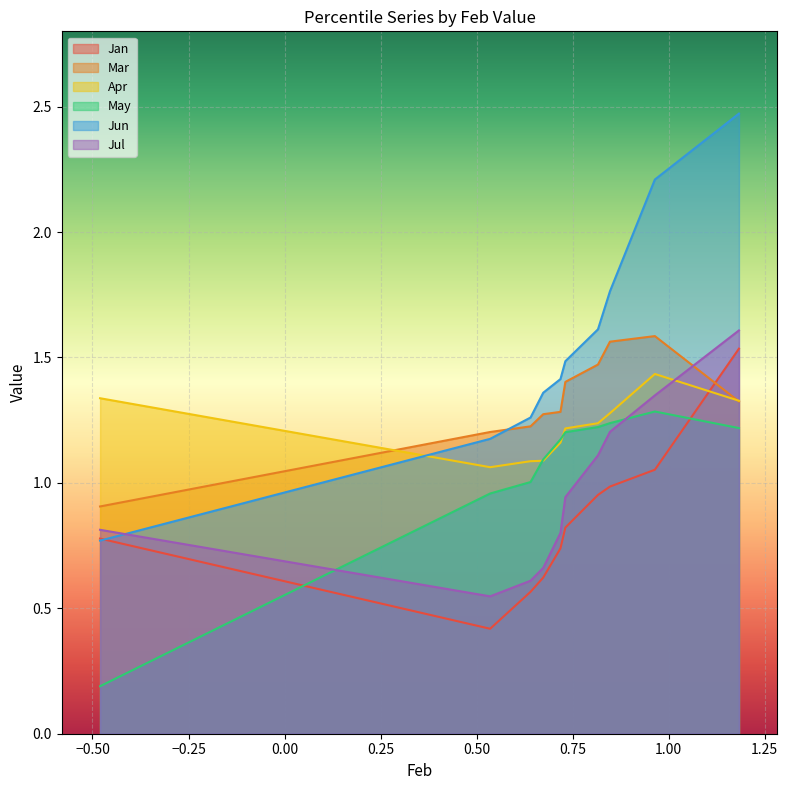

True or false: Jun and May intersect in this chart.

False